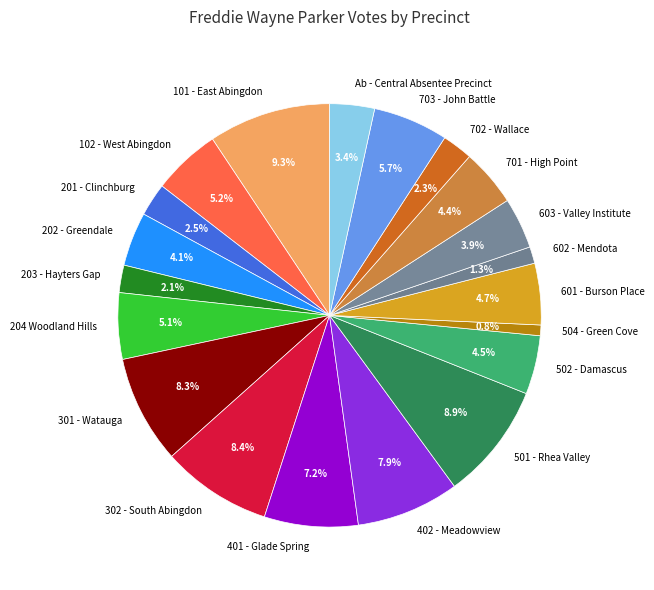

Do 102 - West Abingdon and 601 - Burson Place together represent more than half of the pie?

No